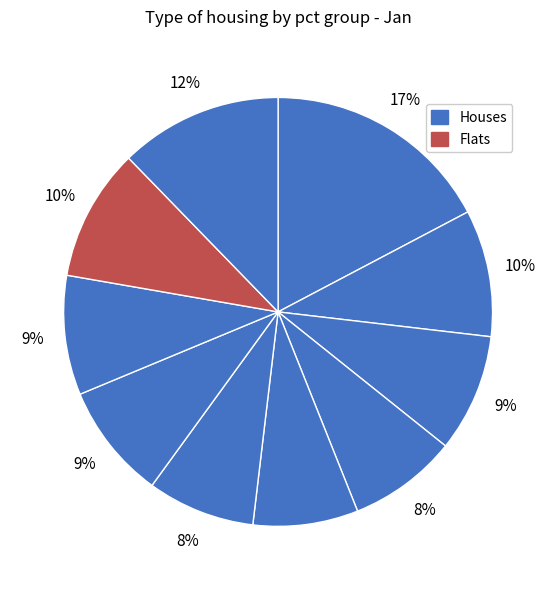

How many slices are in this pie chart?

10